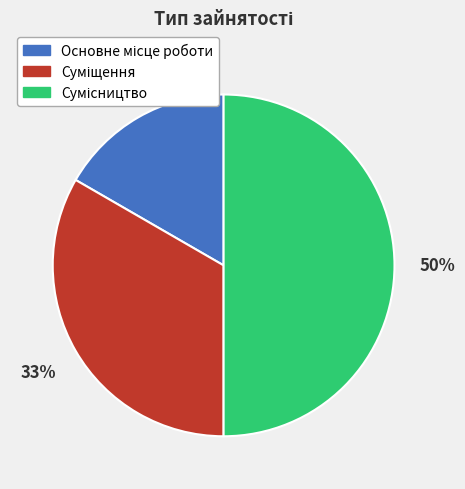

To the nearest percent, what is the average slice percentage?

33%